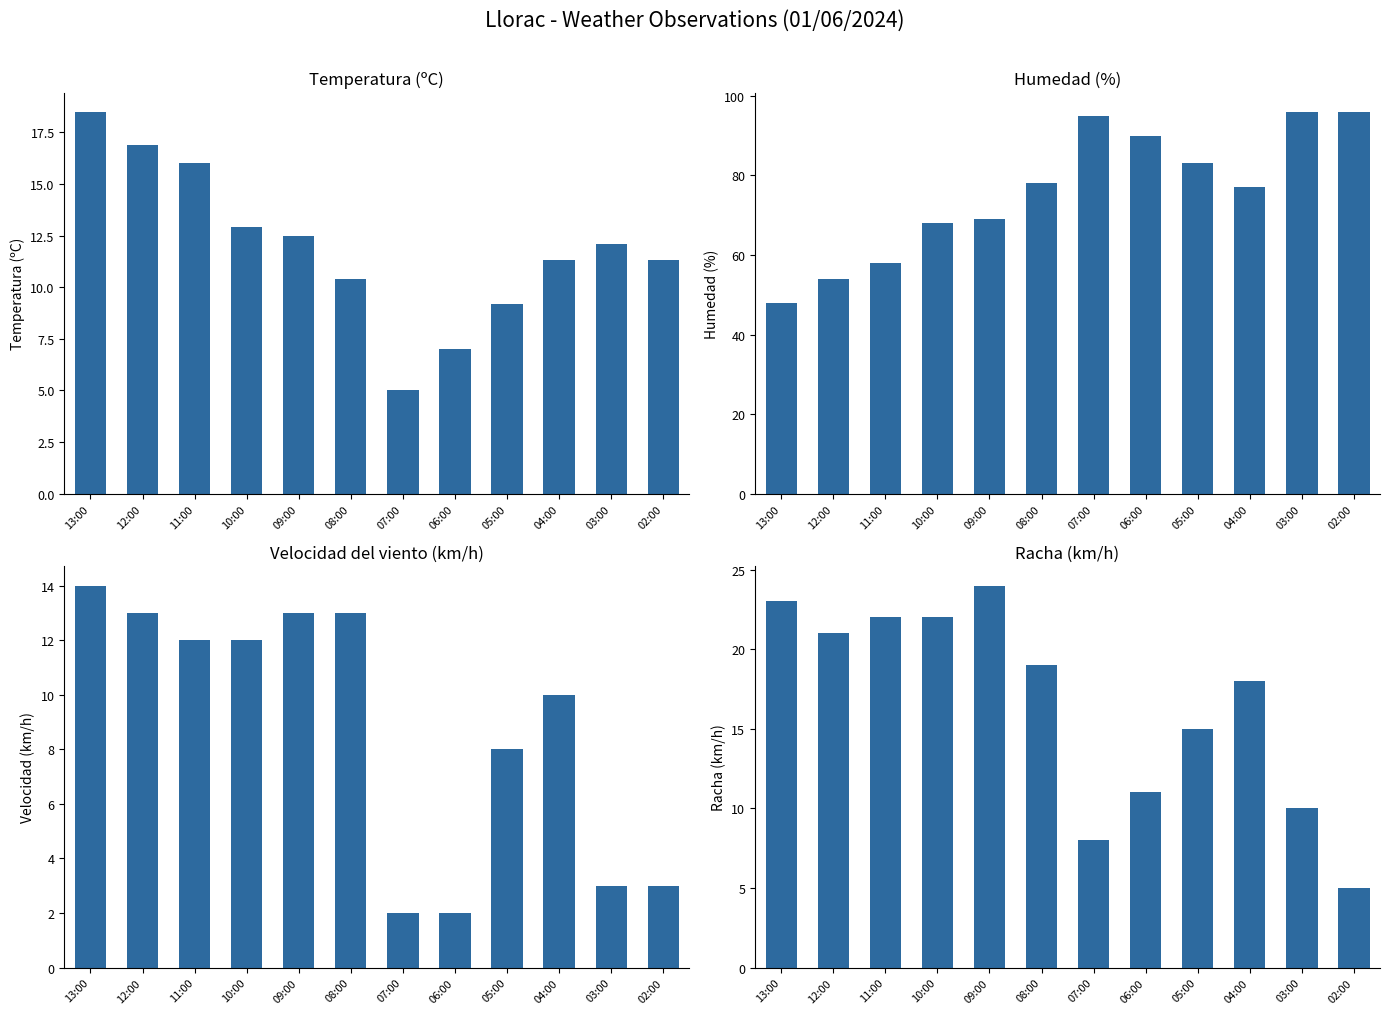

Between 02:00 and 06:00, which is larger?

02:00